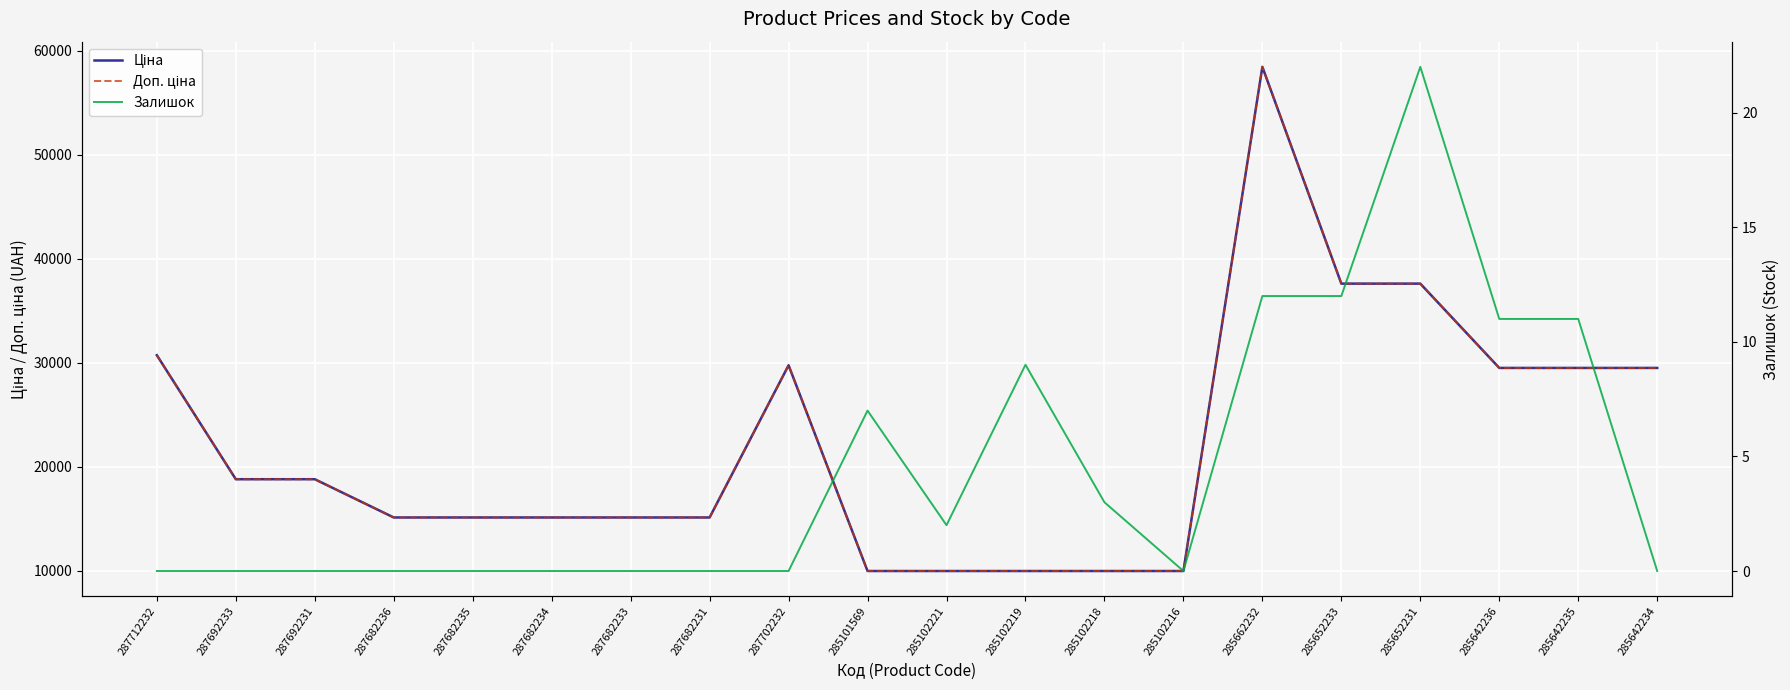

Reading right to left, extract all data points from this chart.

Ціна: 29491.5	29491.5	29491.5	37593.6	37593.6	58426.5	9975.0	9975.0	9975.0	9975.0	9975.0	29747.2	15120.0	15120.0	15120.0	15120.0	15120.0	18796.8	18796.8	30717.1
Доп. ціна: 29491.5	29491.5	29491.5	37593.6	37593.6	58426.5	9975.0	9975.0	9975.0	9975.0	9975.0	29747.2	15120.0	15120.0	15120.0	15120.0	15120.0	18796.8	18796.8	30717.1
Залишок: 0.0	11.0	11.0	22.0	12.0	12.0	0.0	3.0	9.0	2.0	7.0	0.0	0.0	0.0	0.0	0.0	0.0	0.0	0.0	0.0